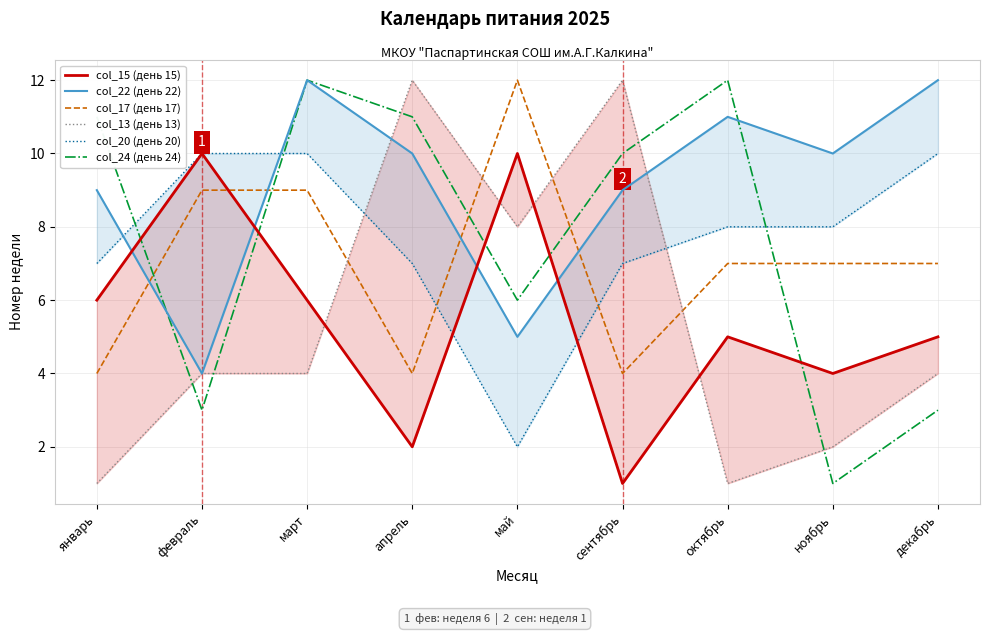

What is the difference between the highest and lowest values at ноябрь?

9